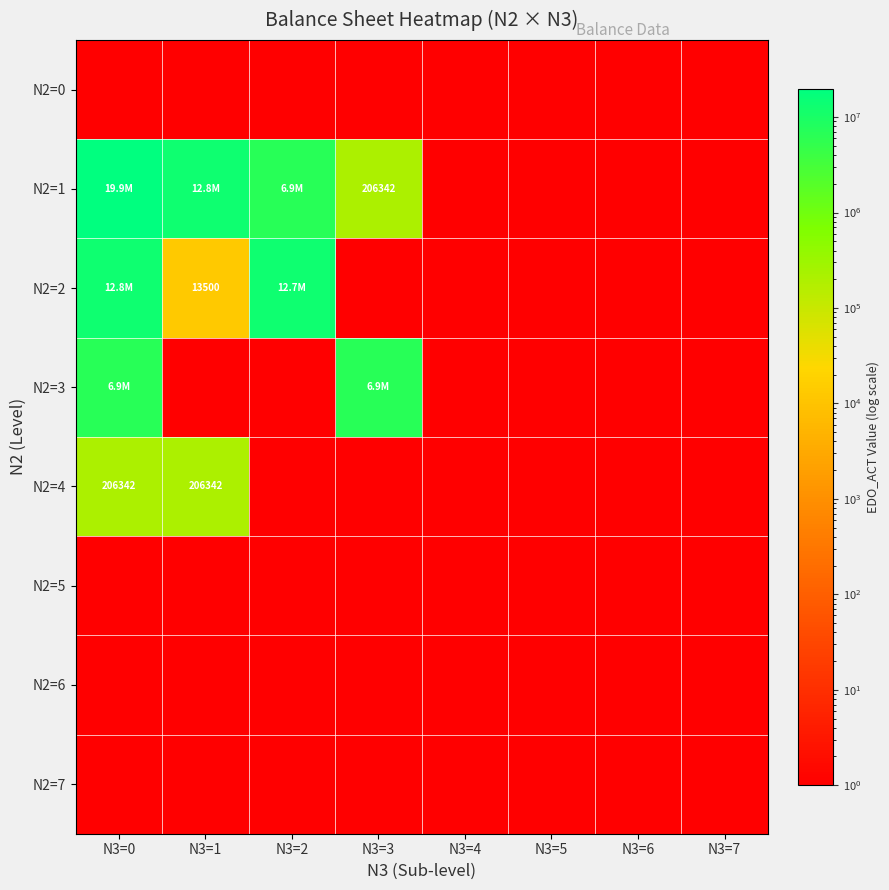

How many data points in N2=4 are above 1?

2